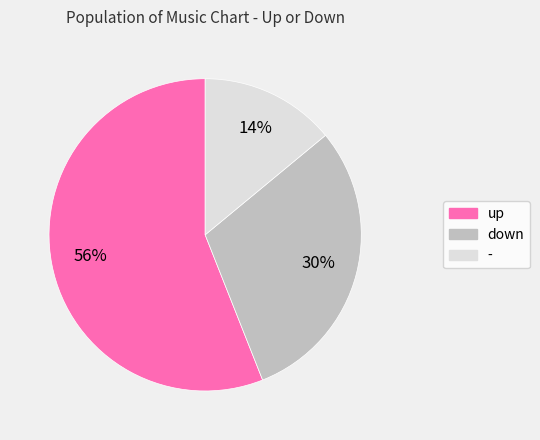

Is it true that - is 14% of the pie?

True